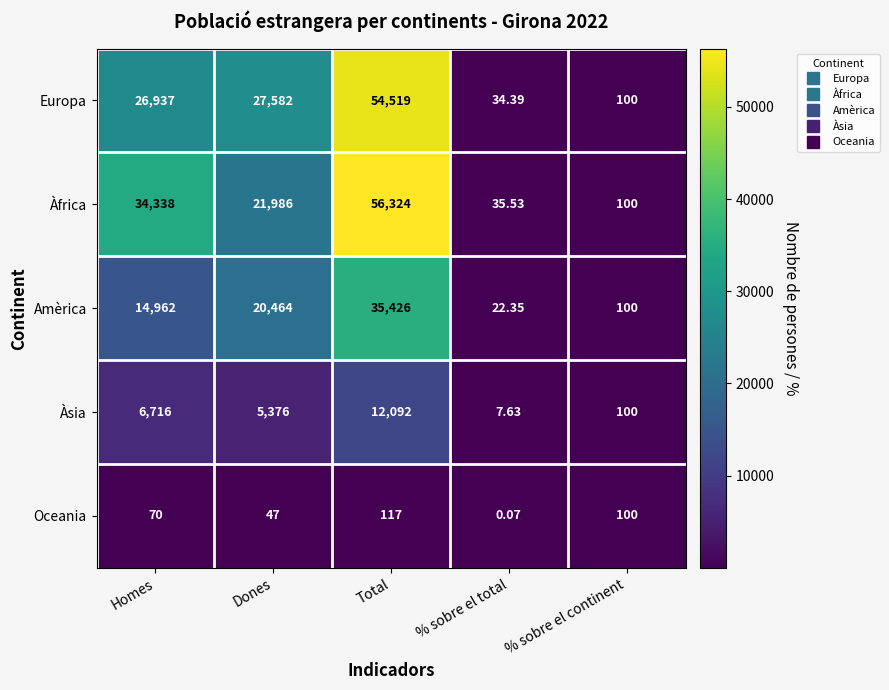

At which category is the sum across all series the highest?

Total